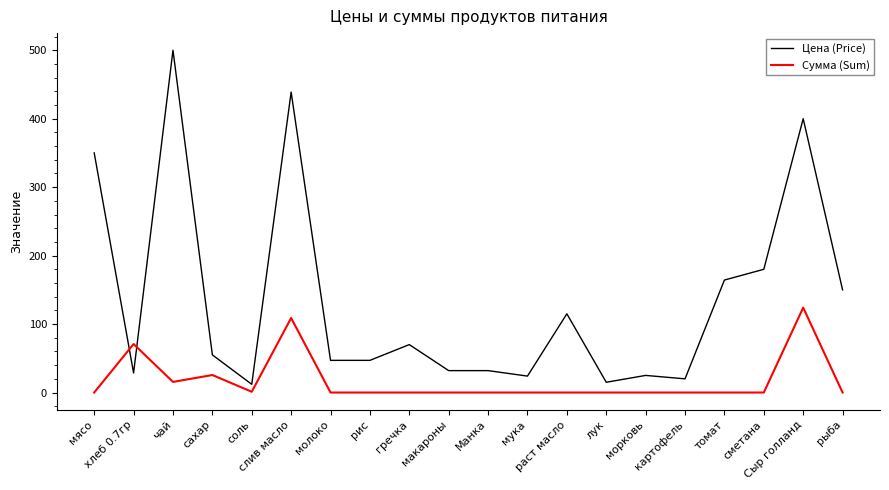

Rank the series by their average value, from highest to lowest.

Цена (Price), Сумма (Sum)